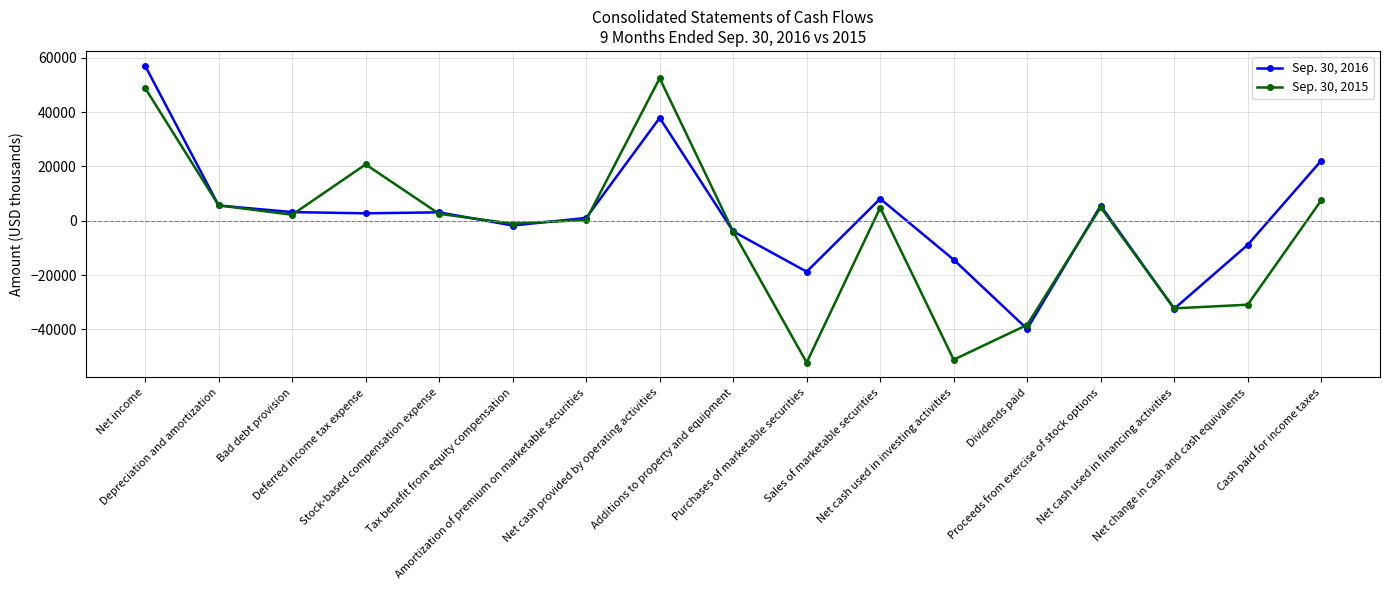

What are all the series names shown in the legend?

Sep. 30, 2016, Sep. 30, 2015